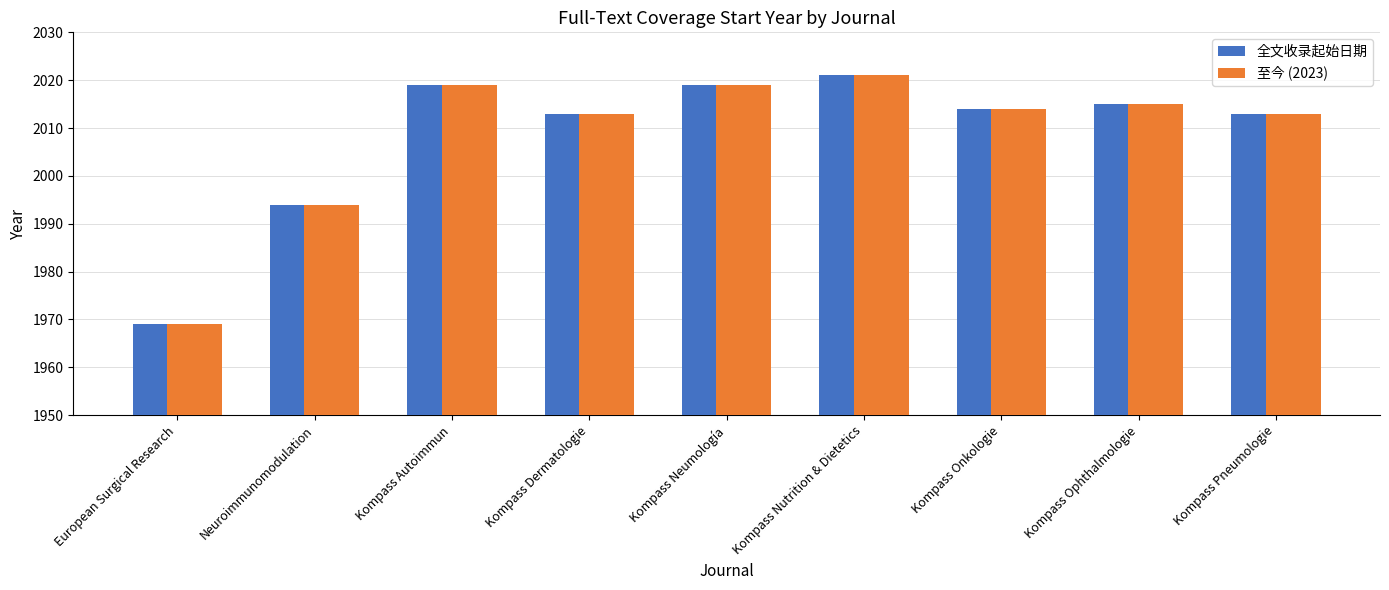

Is it true that 全文收录起始日期 equals 2013 at Kompass Dermatologie?

True